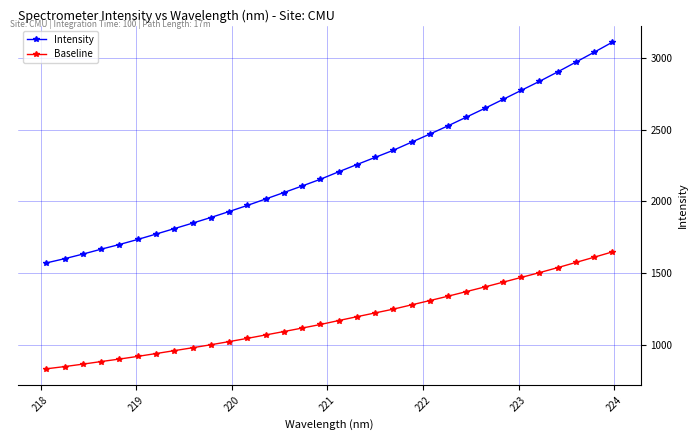

Does the chart have visible grid lines?

Yes